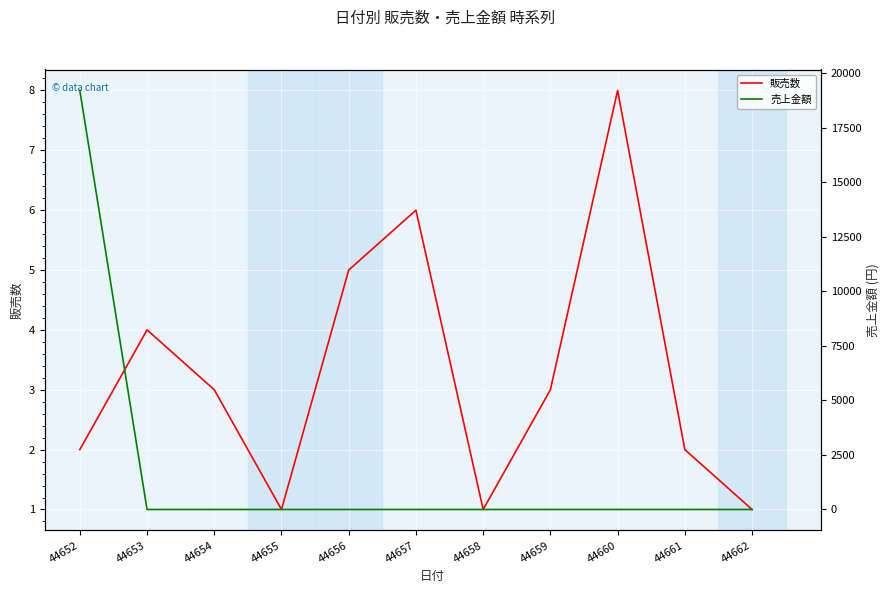

Reading right to left, list all the values displayed in this chart.

販売数: 44662=1	44661=2	44660=8	44659=3	44658=1	44657=6	44656=5	44655=1	44654=3	44653=4	44652=2
売上金額: 44662=0	44661=0	44660=0	44659=0	44658=0	44657=0	44656=0	44655=0	44654=0	44653=0	44652=19200